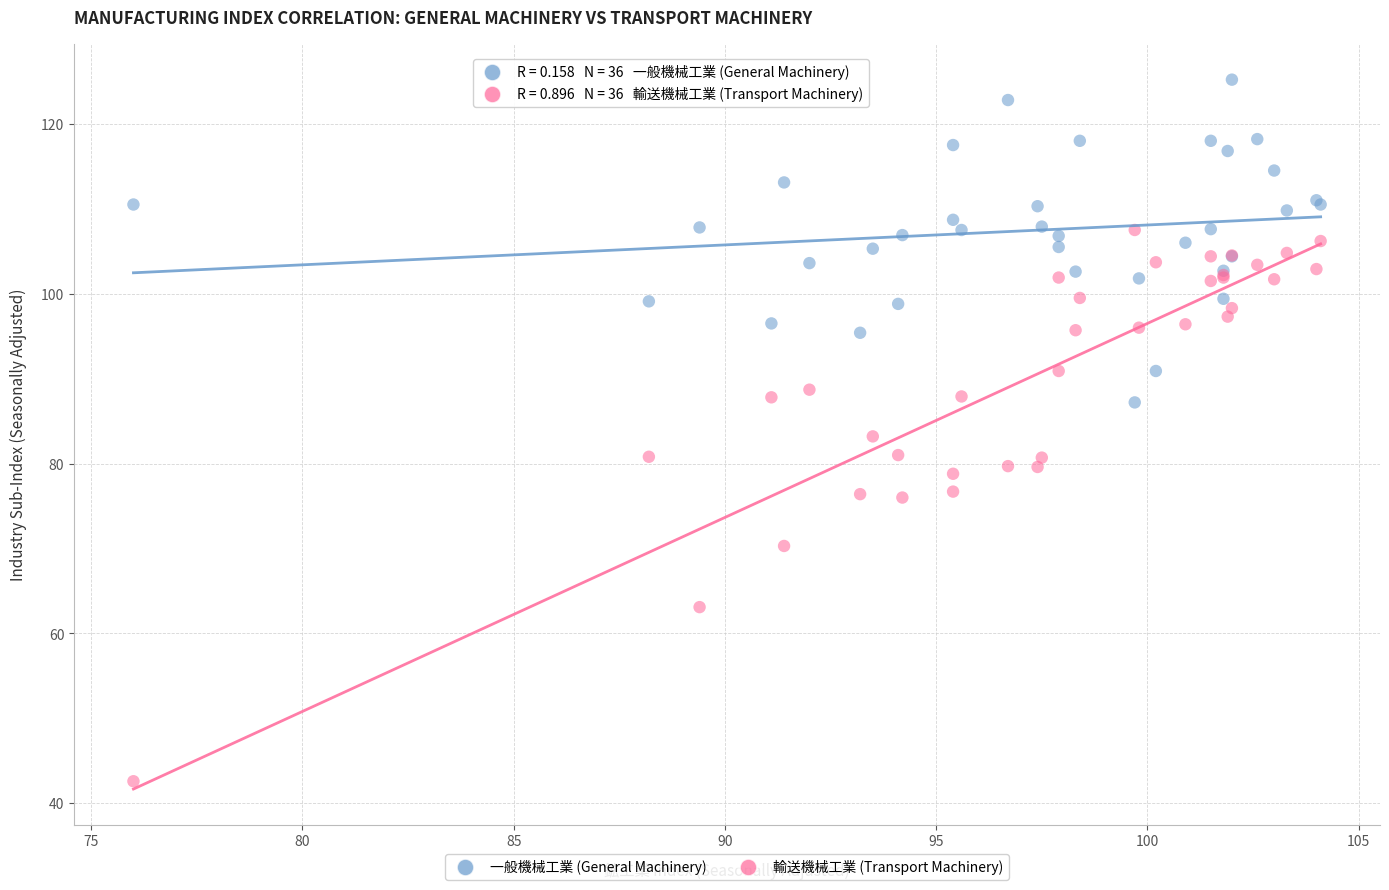

Which series contains the lowest Y value?

輸送機械工業 (Transport Machinery)